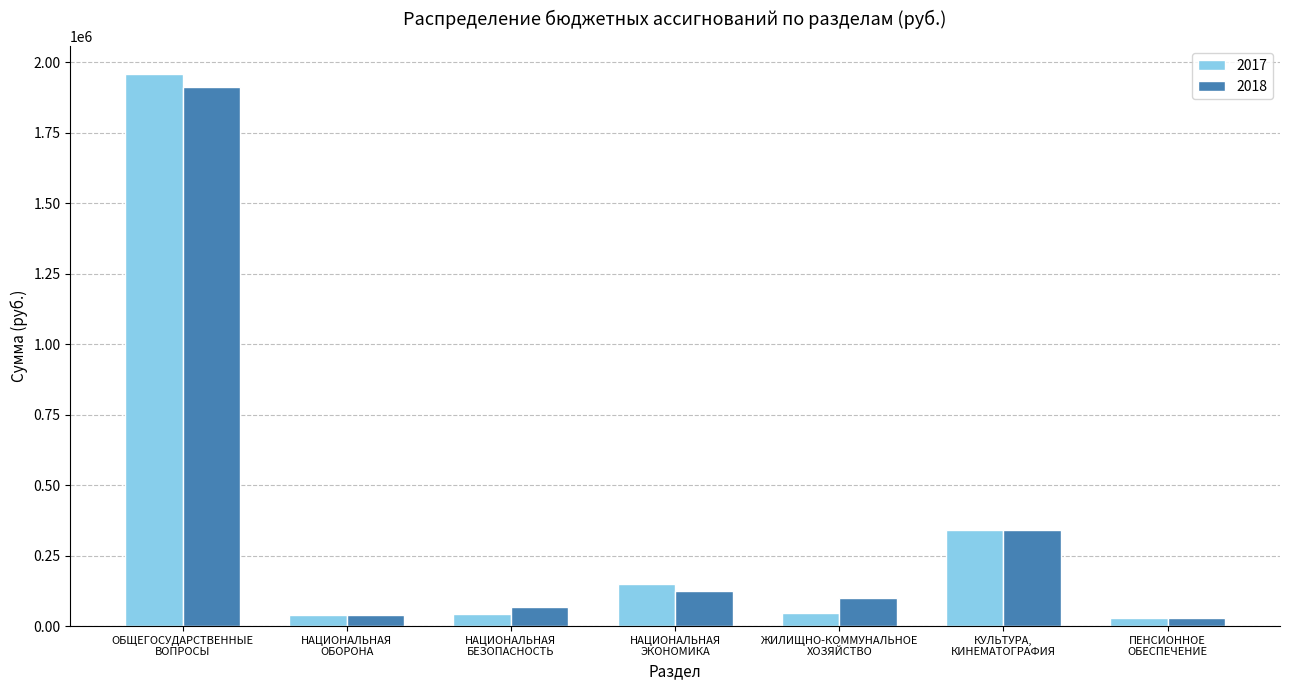

Which series has the widest spread of values?

2017